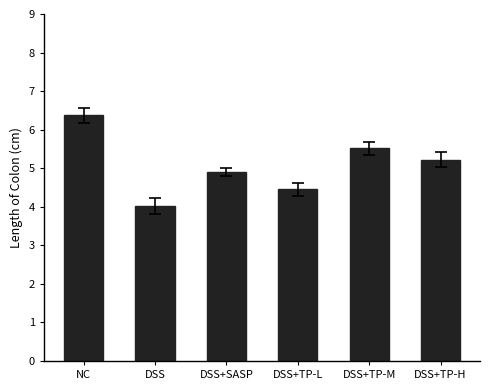

What is the difference between the second highest and second lowest values?

1.1